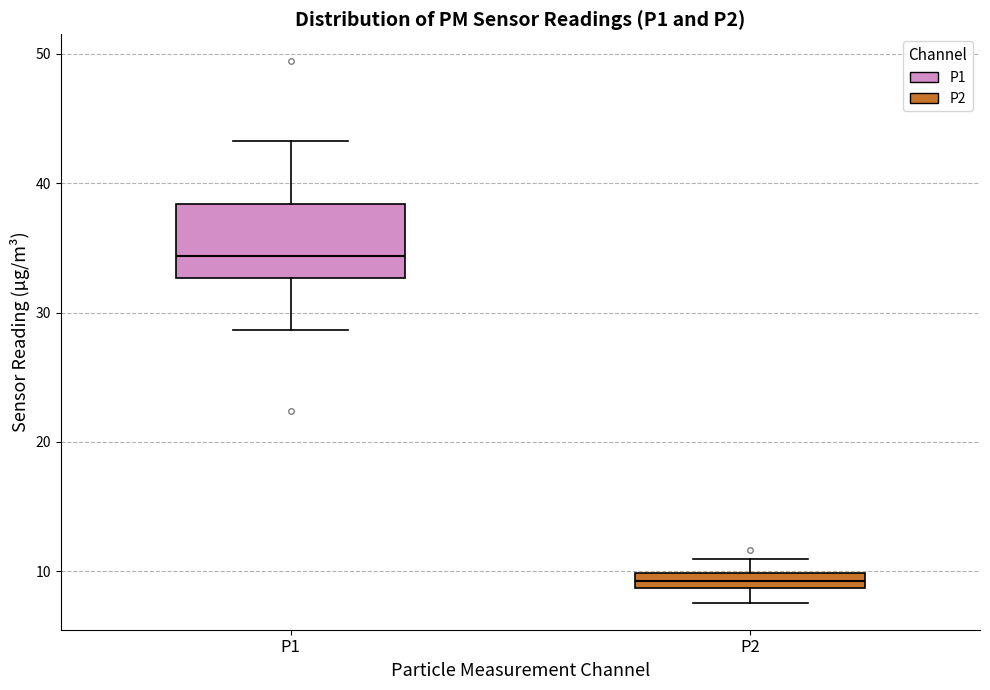

Comparing the boxes themselves (not the whiskers), which one is the tallest?

P1